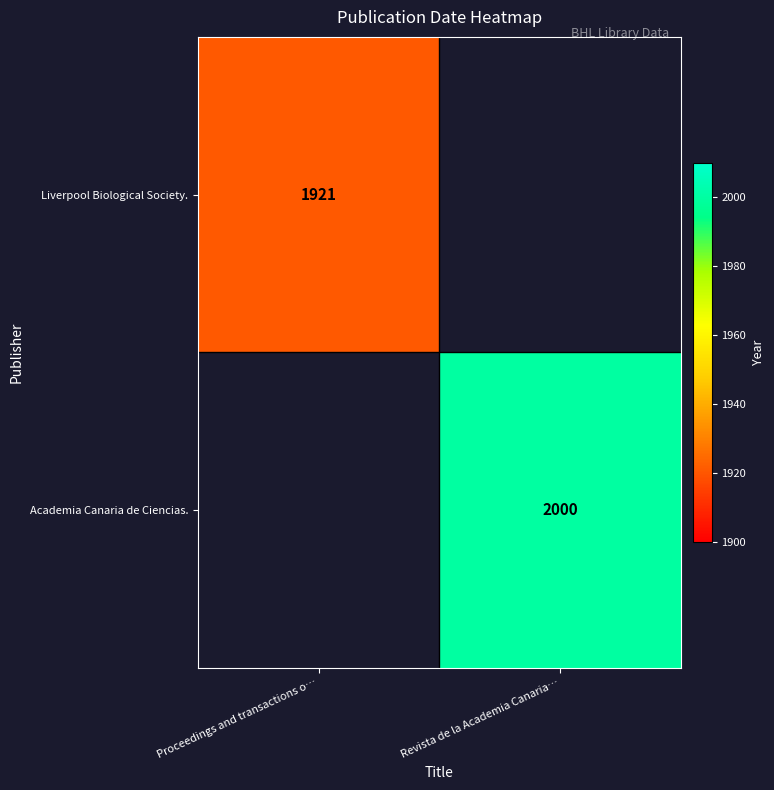

Is the value of Academia Canaria de Ciencias. at Revista de la Academia Canaria… greater than the value of Liverpool Biological Society. at Proceedings and transactions o…?

Yes